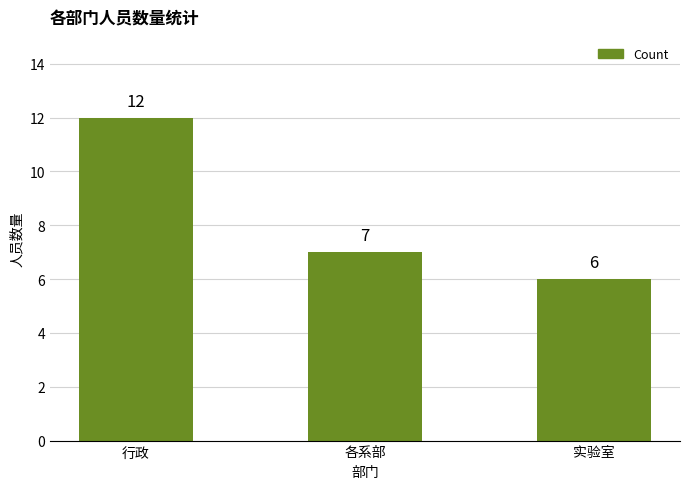

Between 行政 and 各系部, which is larger?

行政